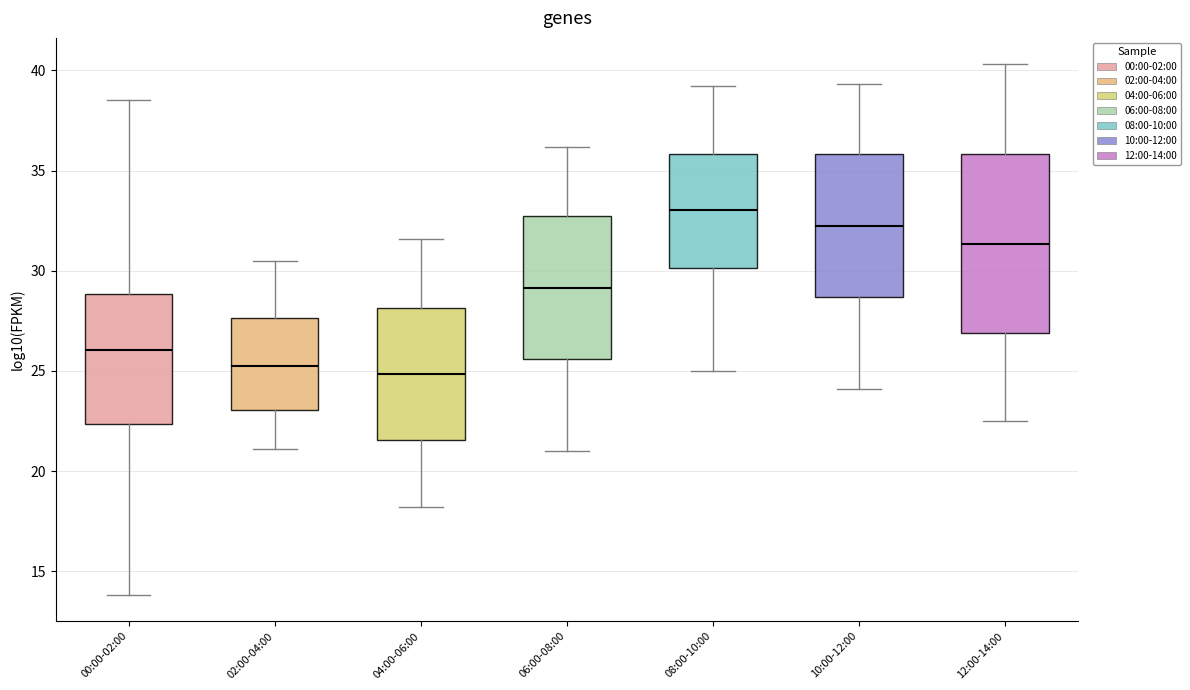

Reading left to right, read every box against the y-axis: the position of its median line, the range the box covers, and the ends of its whiskers. The values are not printed on the chart, so give them approximately, as read against the axis.

00:00-02:00: median 26.0, box 22.5 to 29.0, whiskers 14.0 to 38.5
02:00-04:00: median 25.5, box 23.0 to 27.5, whiskers 21.0 to 30.5
04:00-06:00: median 25.0, box 21.5 to 28.0, whiskers 18.0 to 31.5
06:00-08:00: median 29.0, box 25.5 to 32.5, whiskers 21.0 to 36.0
08:00-10:00: median 33.0, box 30.0 to 36.0, whiskers 25.0 to 39.0
10:00-12:00: median 32.5, box 28.5 to 36.0, whiskers 24.0 to 39.5
12:00-14:00: median 31.5, box 27.0 to 36.0, whiskers 22.5 to 40.5